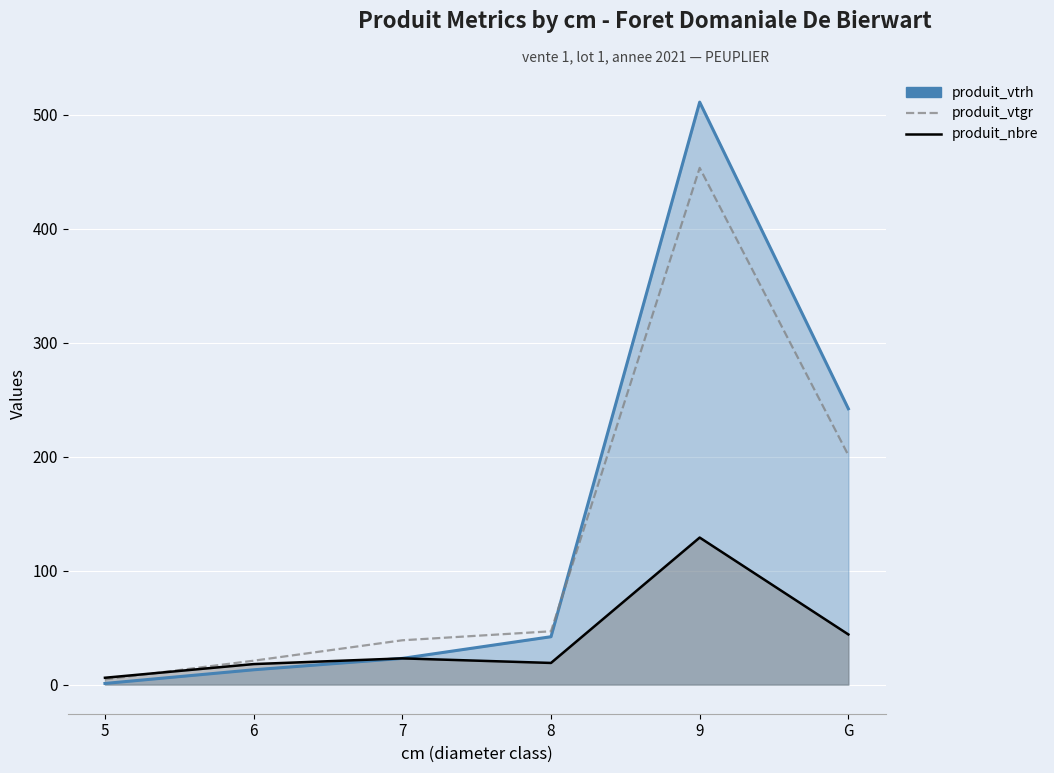

What are all the series names shown in the legend?

produit_vtrh, produit_vtgr, produit_nbre